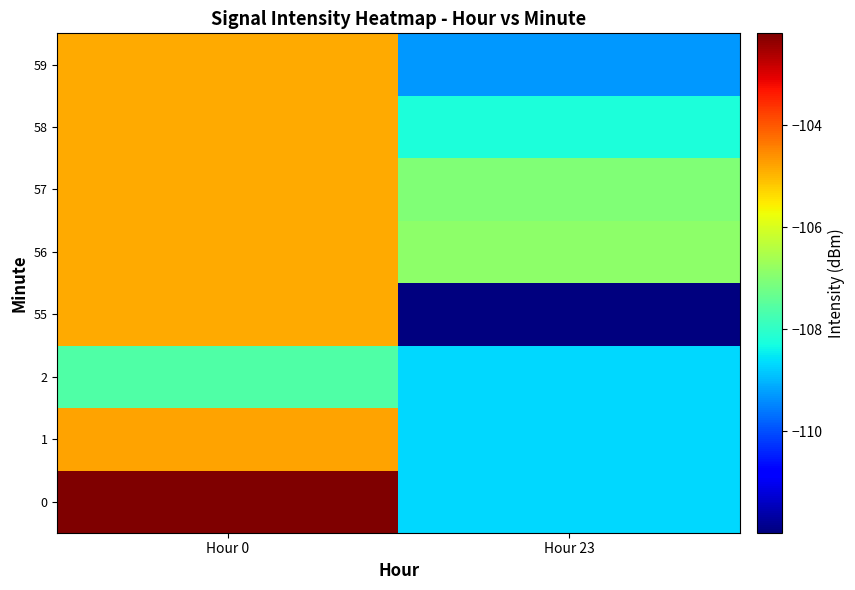

How many distinct data groups are displayed?

8